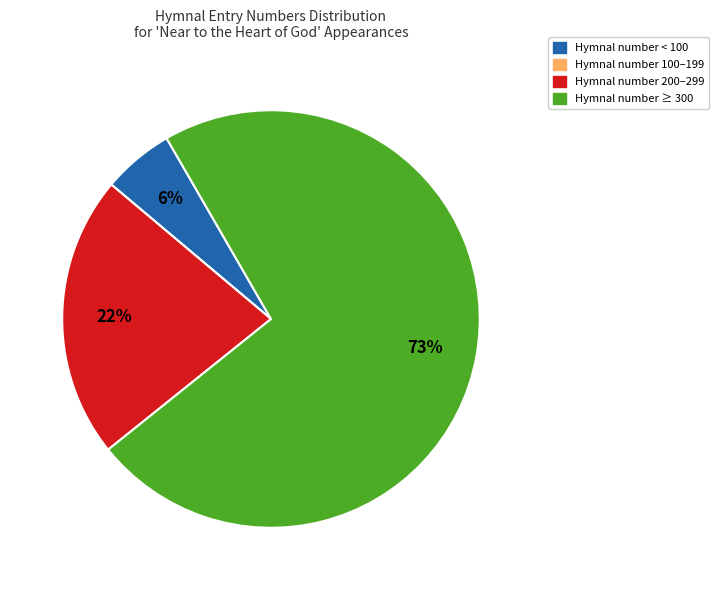

Is there a majority slice in this chart?

Yes